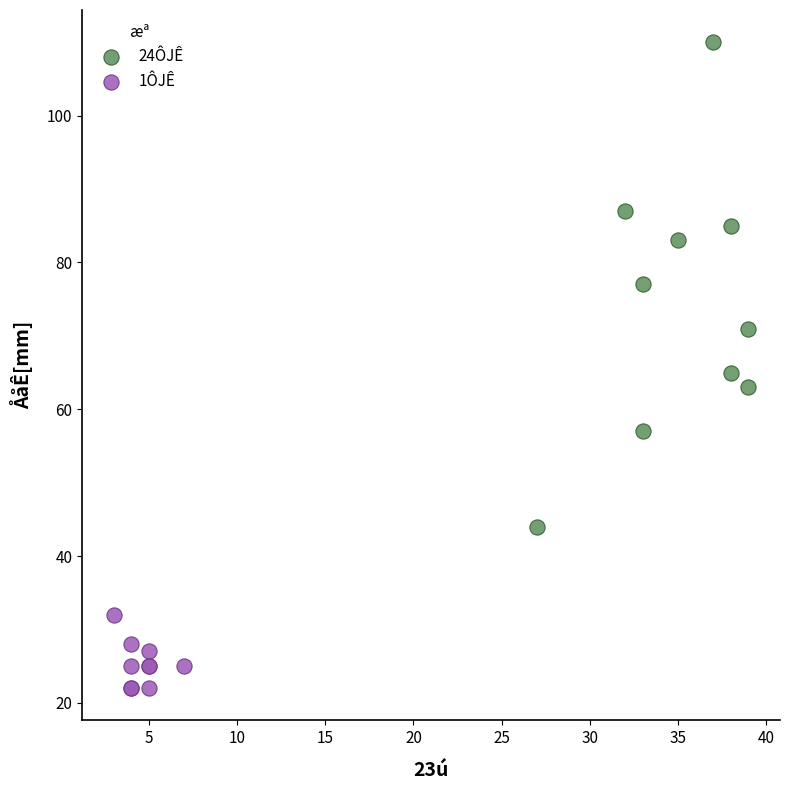

Which series has the largest Y range (max minus min)?

24ÔJÊ